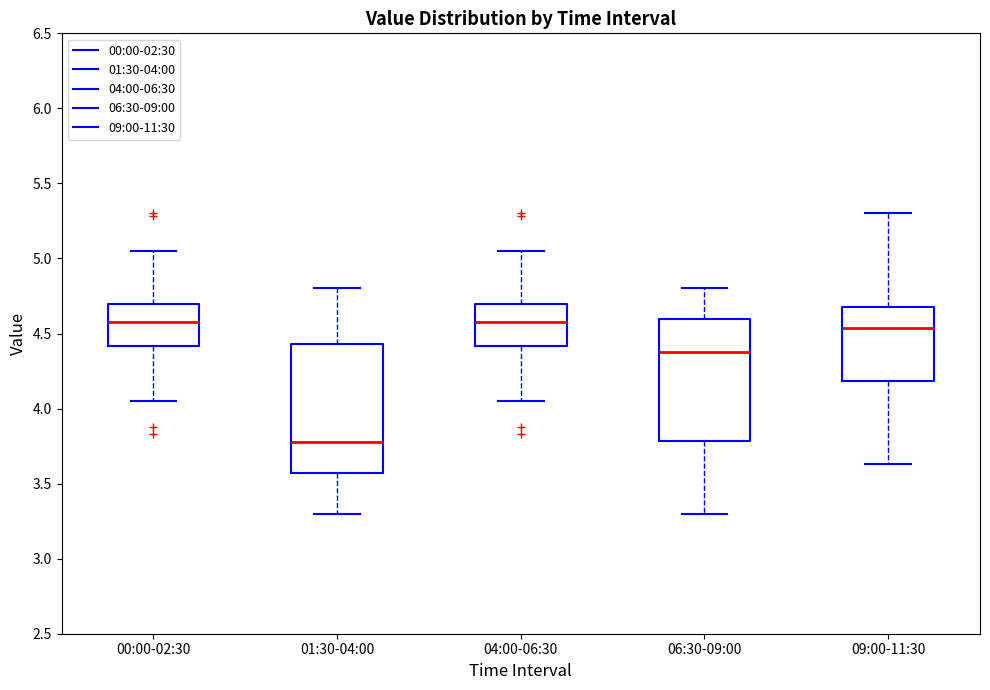

Reading left to right, read every box against the y-axis: the position of its median line, the range the box covers, and the ends of its whiskers. The values are not printed on the chart, so give them approximately, as read against the axis.

00:00-02:30: median 4.60, box 4.40 to 4.70, whiskers 4.05 to 5.05
01:30-04:00: median 3.80, box 3.55 to 4.45, whiskers 3.30 to 4.80
04:00-06:30: median 4.60, box 4.40 to 4.70, whiskers 4.05 to 5.05
06:30-09:00: median 4.40, box 3.80 to 4.60, whiskers 3.30 to 4.80
09:00-11:30: median 4.55, box 4.20 to 4.70, whiskers 3.65 to 5.30